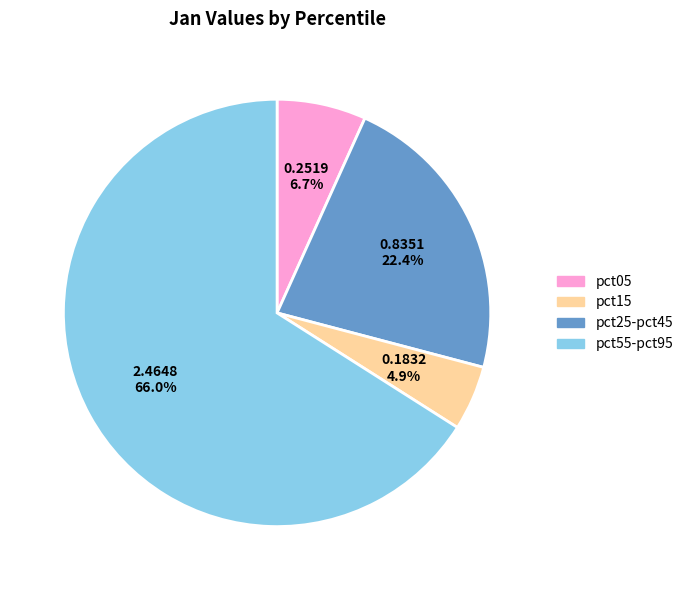

Does any single category account for the majority?

Yes